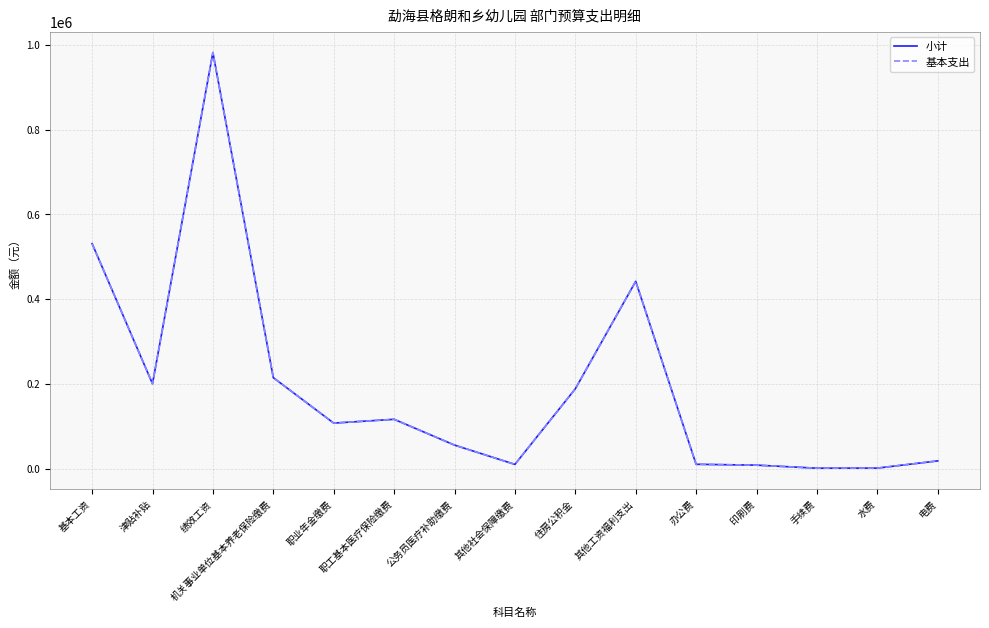

Does the chart have visible grid lines?

Yes